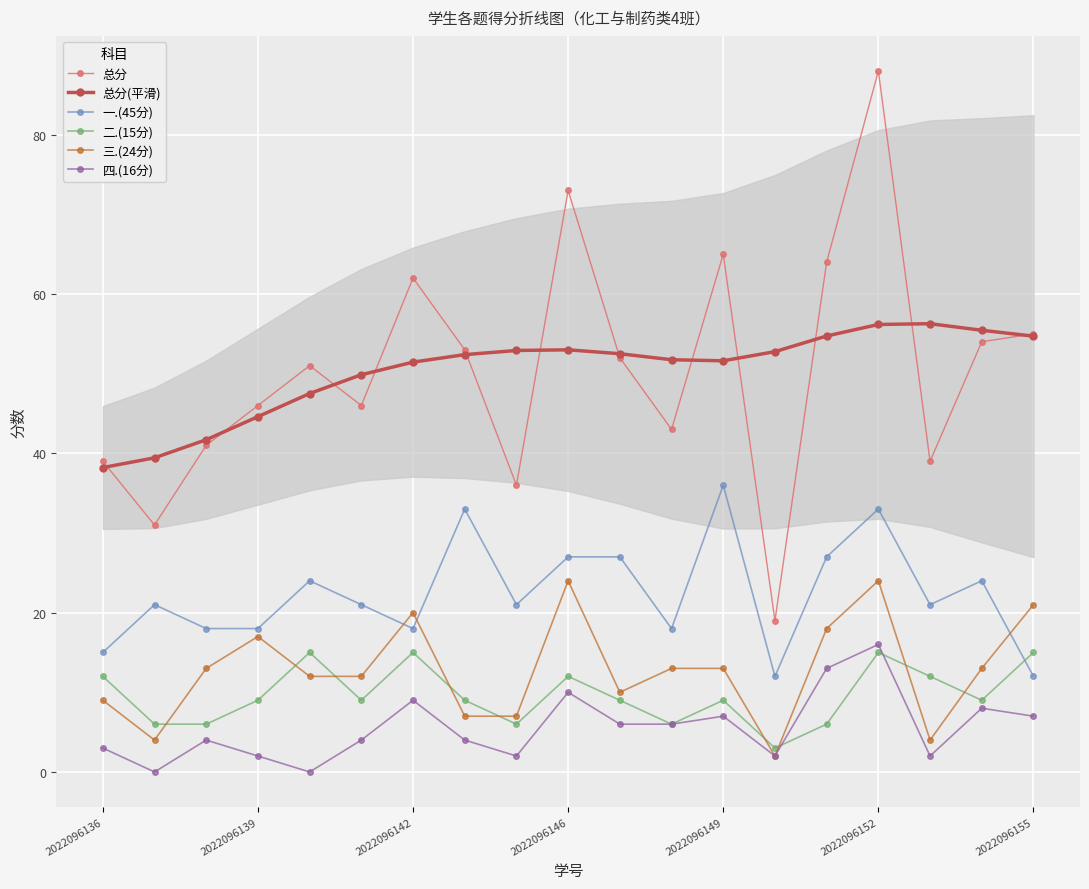

The value of 三.(24分) at 2022096139 is 8.9. True or false?

False